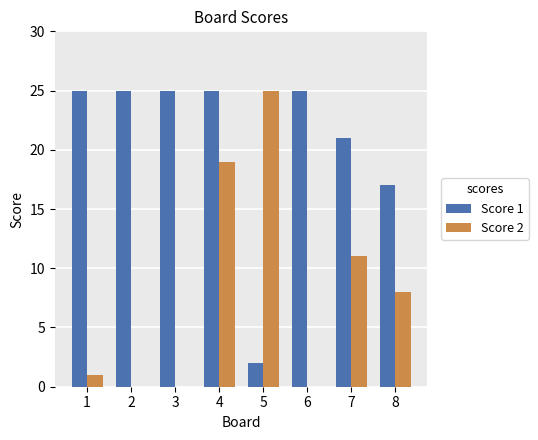

The value of Score 1 at 5 is 2. True or false?

True